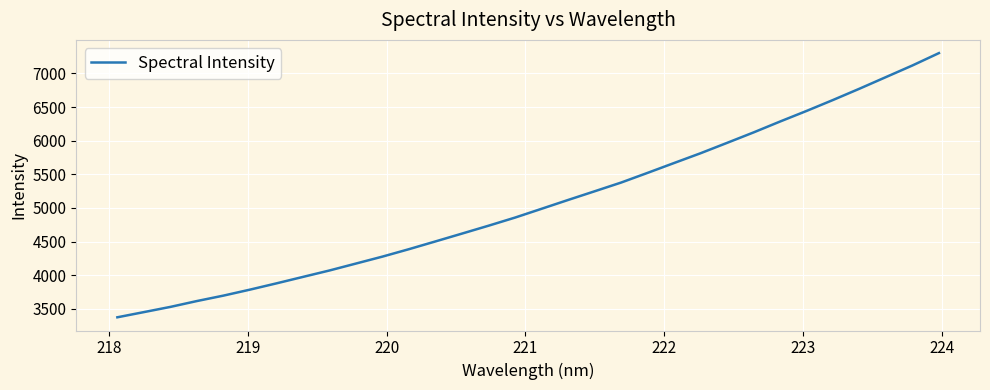

Count the number of categories in the chart.

32